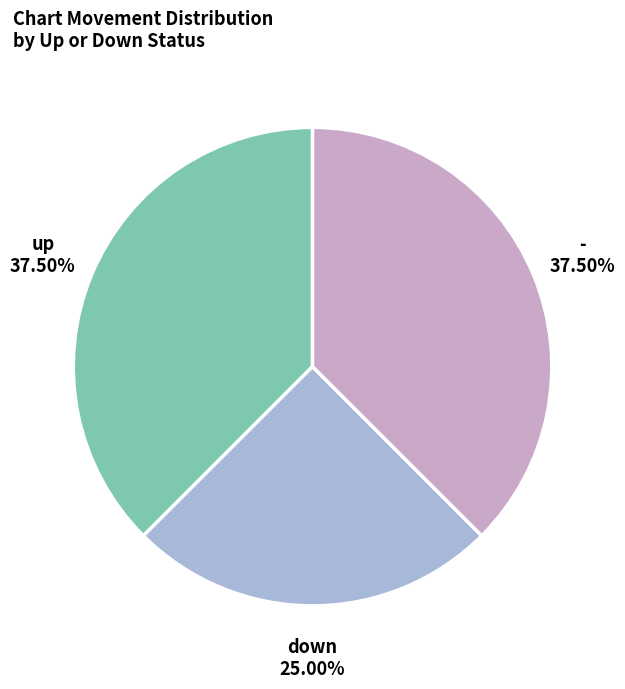

What is the smallest slice in the pie chart?

down